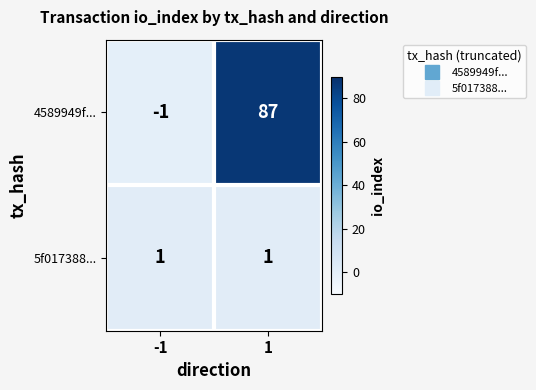

How many data points does each series have?

2